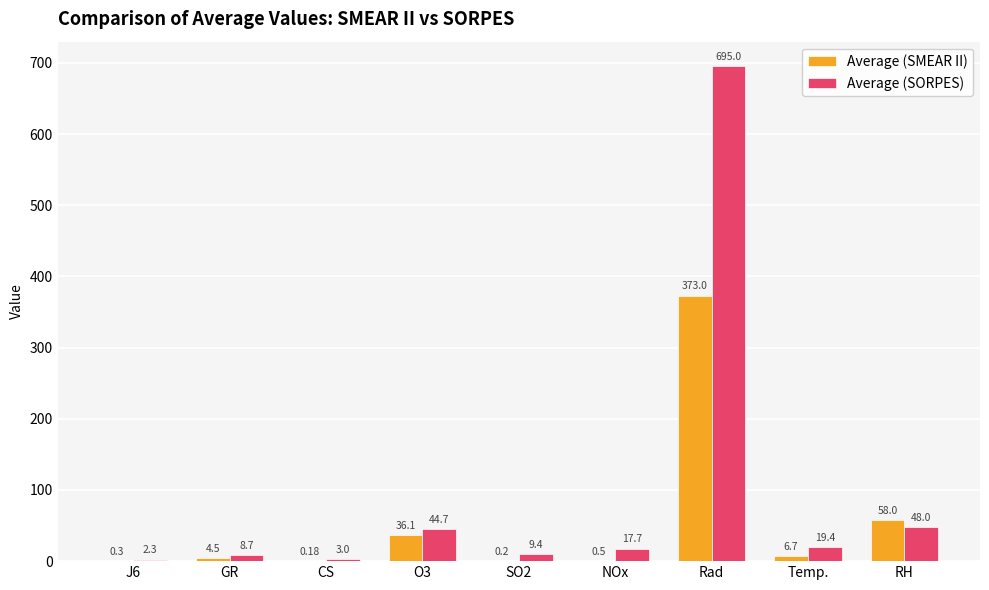

Where does the Average (SORPES) series first go above 17?

O3